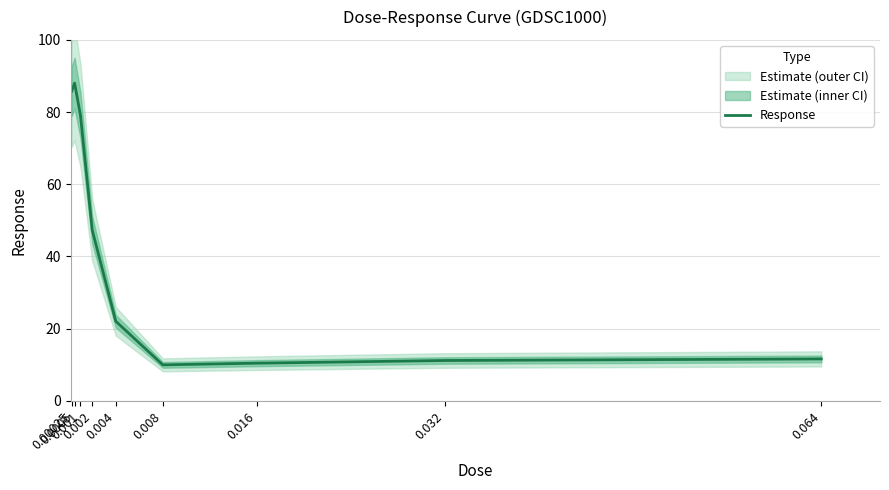

What is the sum of all values?

365.5